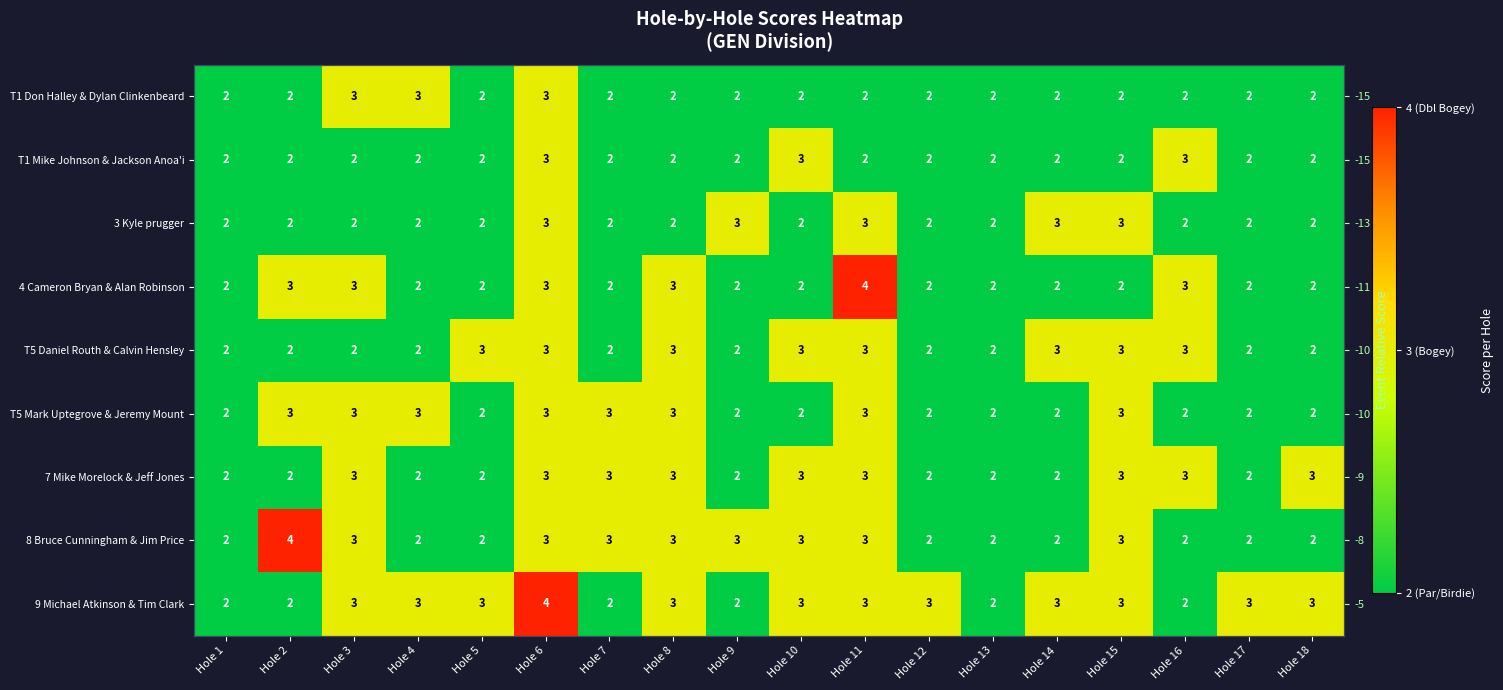

Which category has the highest value across all series?

Hole 11